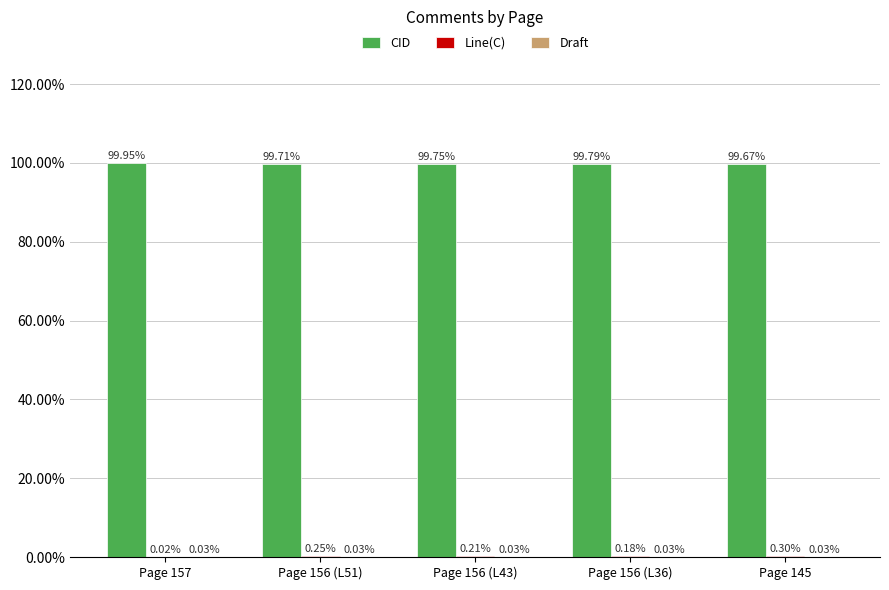

What is the total value across all series at Page 145?

100.0